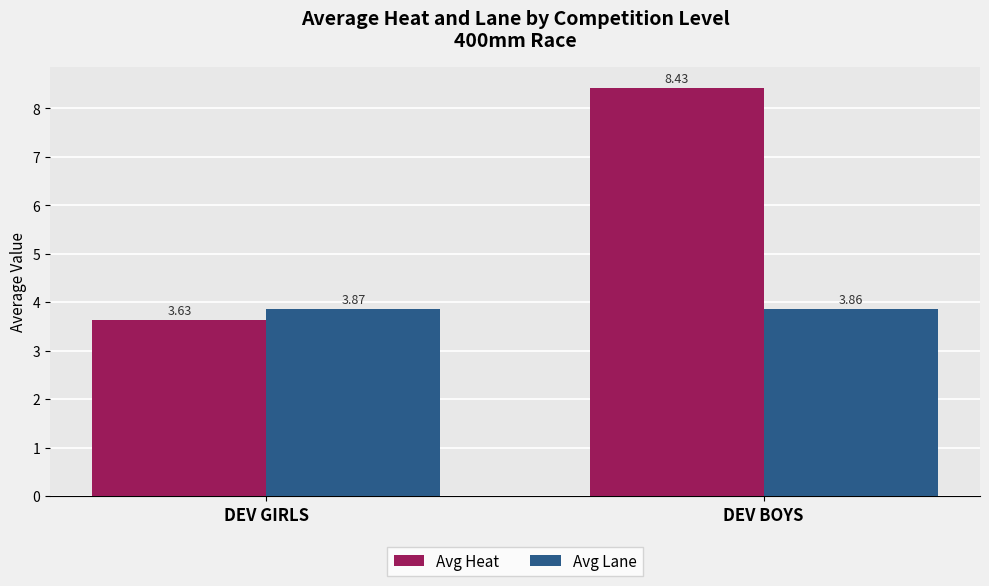

List the labels in order of Avg Lane value, largest first.

DEV GIRLS, DEV BOYS